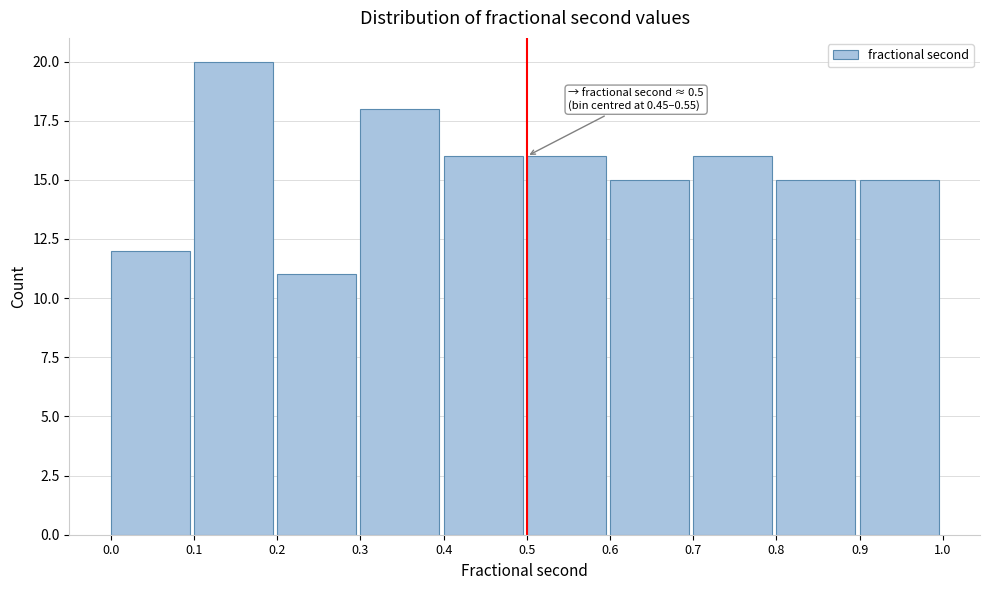

Which range on the x-axis has the tallest bar?

0.1 to 0.2